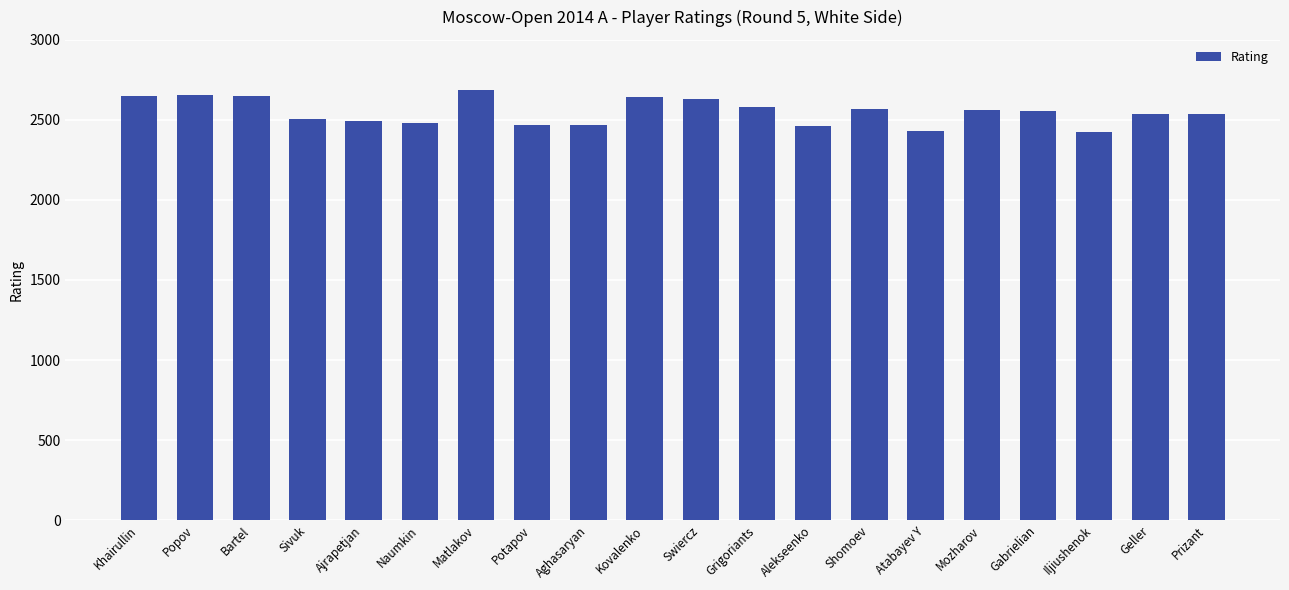

What is the label of the 20th bar from the left?

Prizant